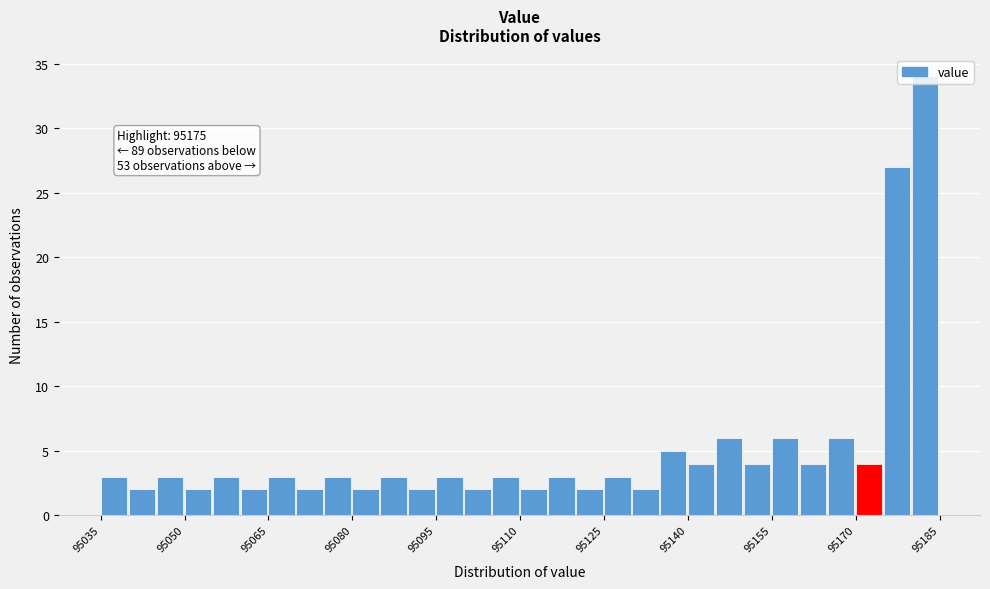

Read against the x-axis, roughly where is the centre of the tallest bar?

95182